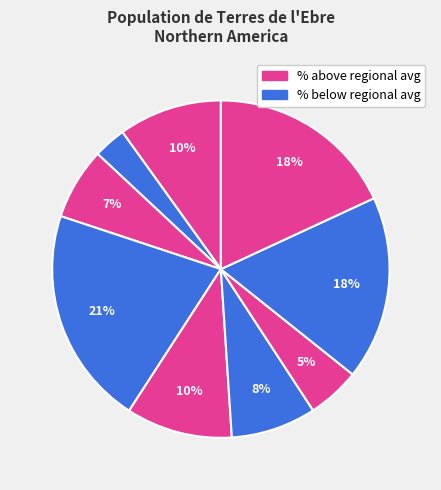

Is there a majority slice in this chart?

No